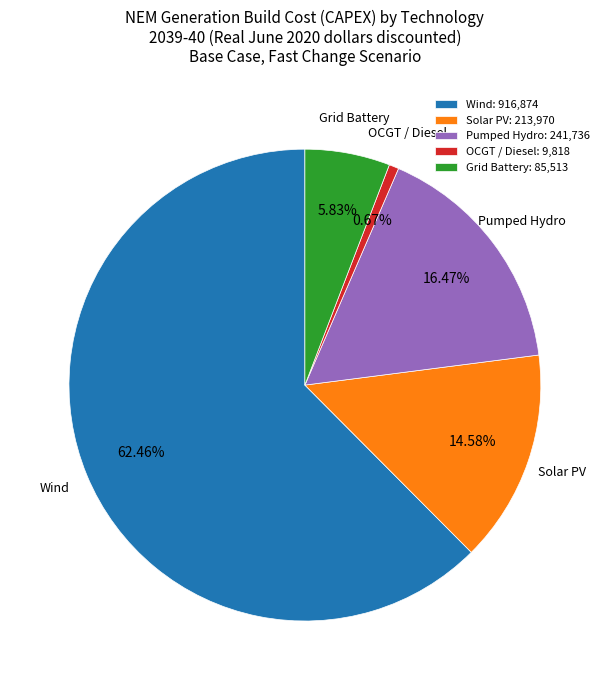

Rank the categories by value from lowest to highest.

OCGT / Diesel: 9,818, Grid Battery: 85,513, Solar PV: 213,970, Pumped Hydro: 241,736, Wind: 916,874